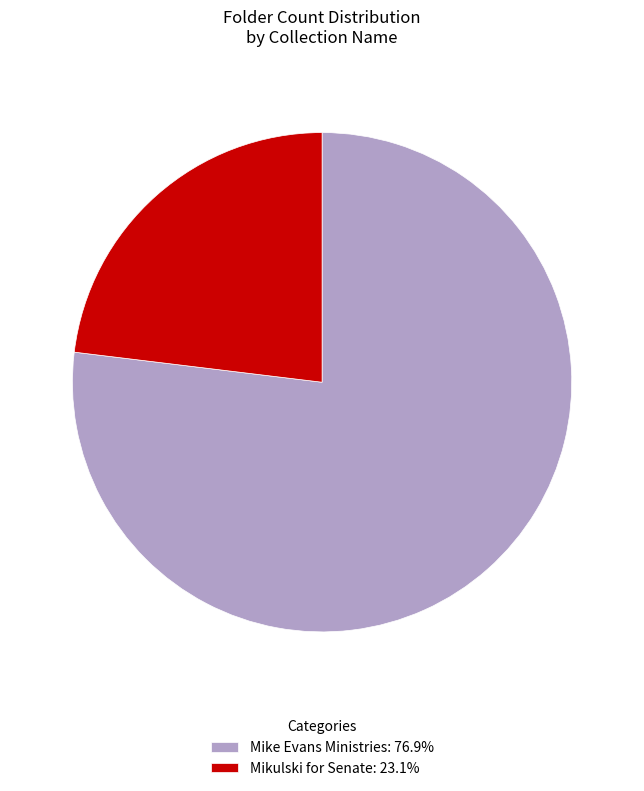

True or false: Mike Evans Ministries accounts for 77% of the total.

True